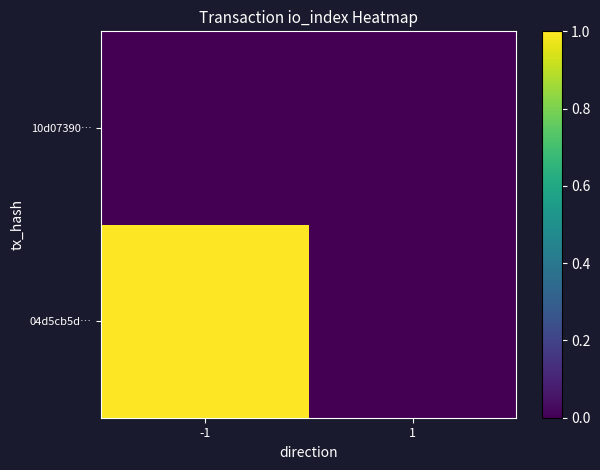

Between 1 and -1, which is larger?

-1